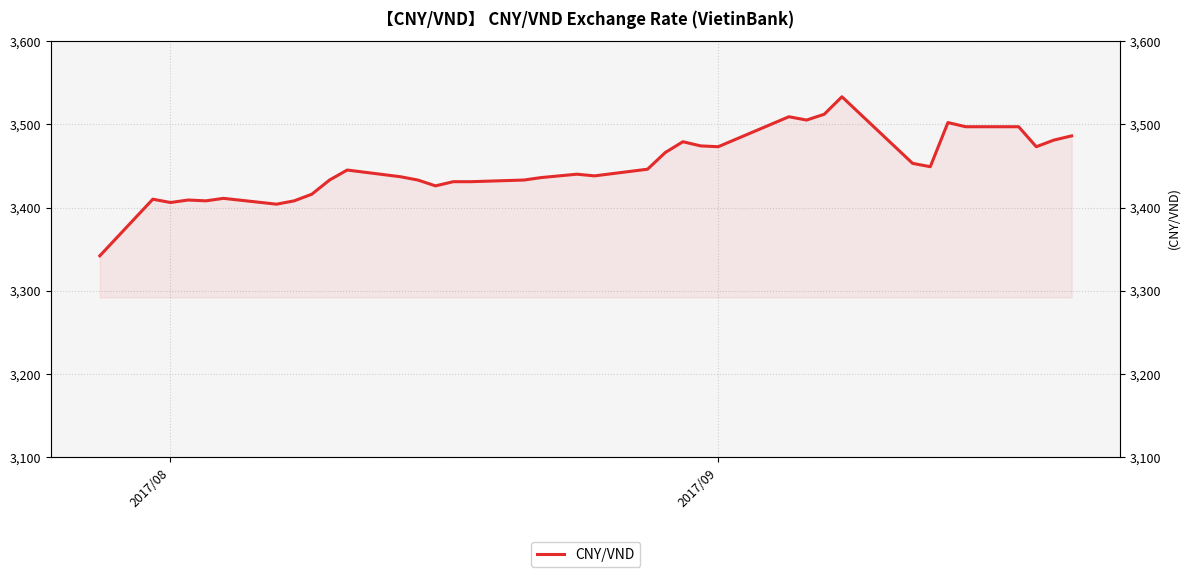

Where is the first local minimum?

2017/08